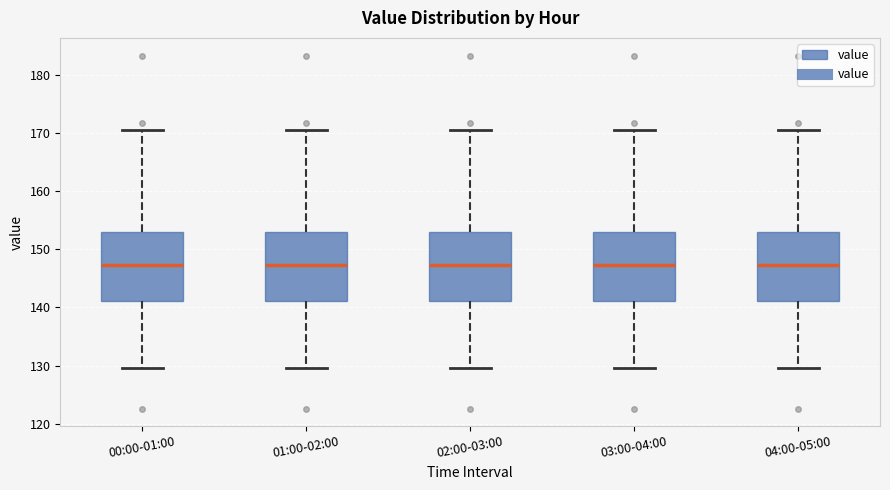

Where does the lower whisker of the box for 04:00-05:00 end on the y-axis? The values are not printed on the chart, so give them approximately, as read against the axis.

130